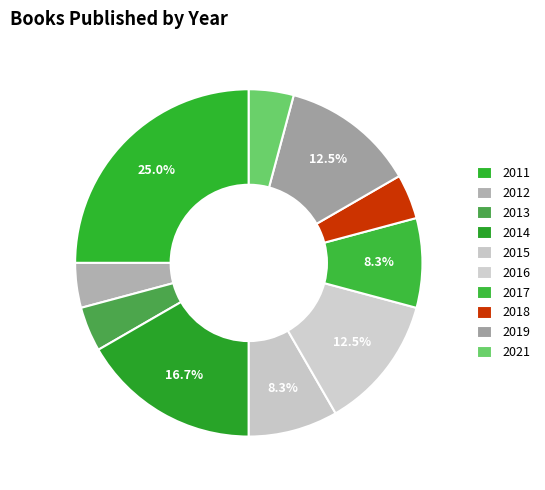

Combined, what portion of the pie is 2013 and 2011?

29.2%